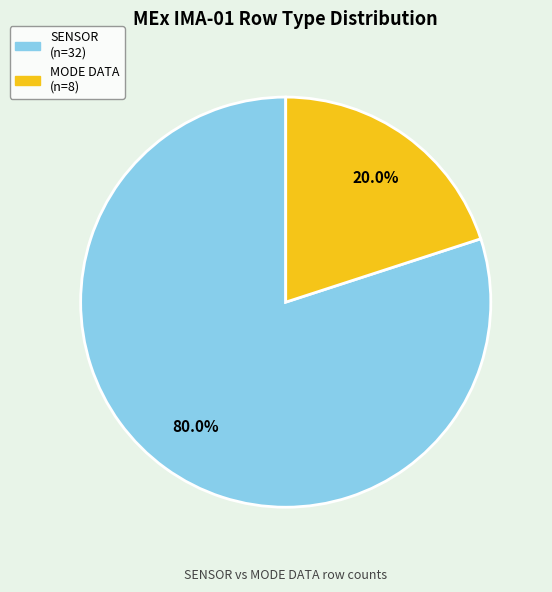

How many segments does this pie chart have?

2